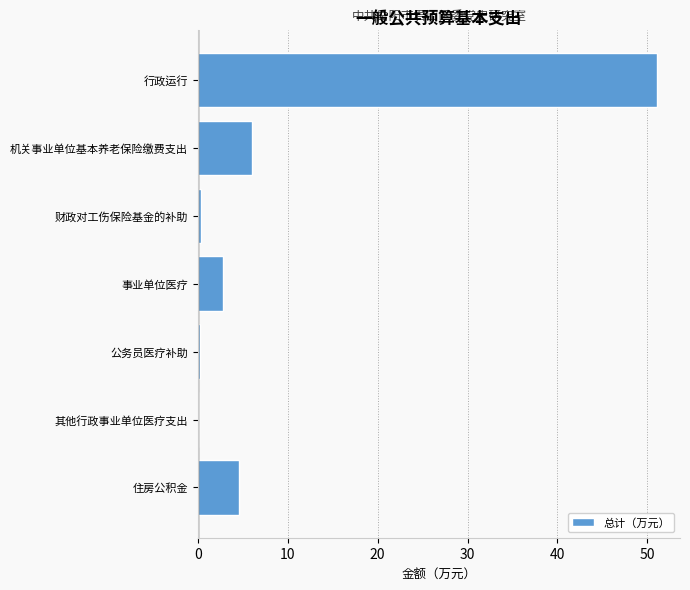

At which label is the value closest to 25?

机关事业单位基本养老保险缴费支出